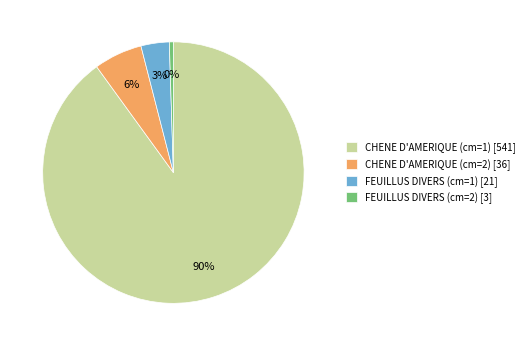

Does CHENE D'AMERIQUE (cm=1) account for over 50% of the chart?

Yes